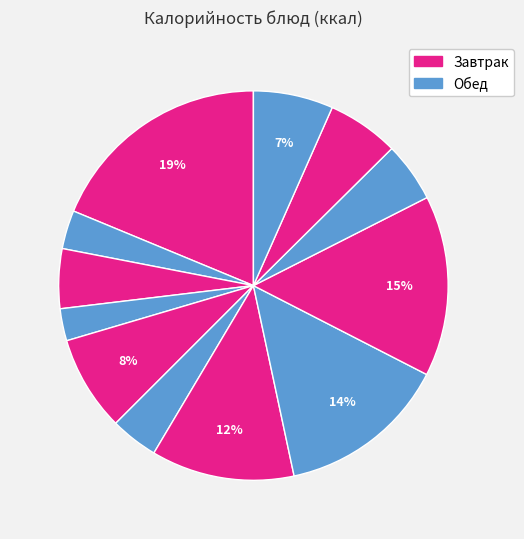

Count the number of slices in the pie.

12